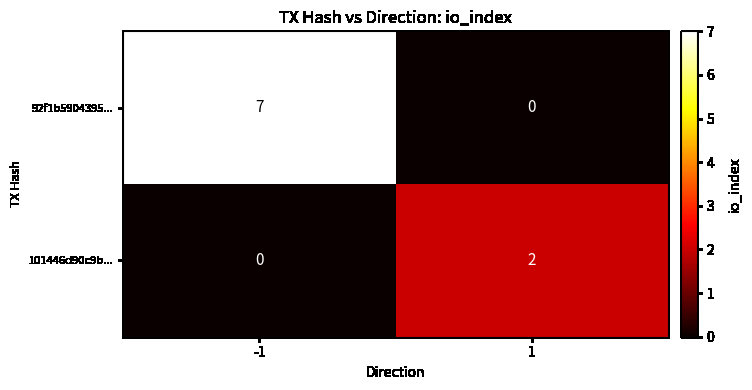

What is the difference between the highest and lowest values at 1?

2